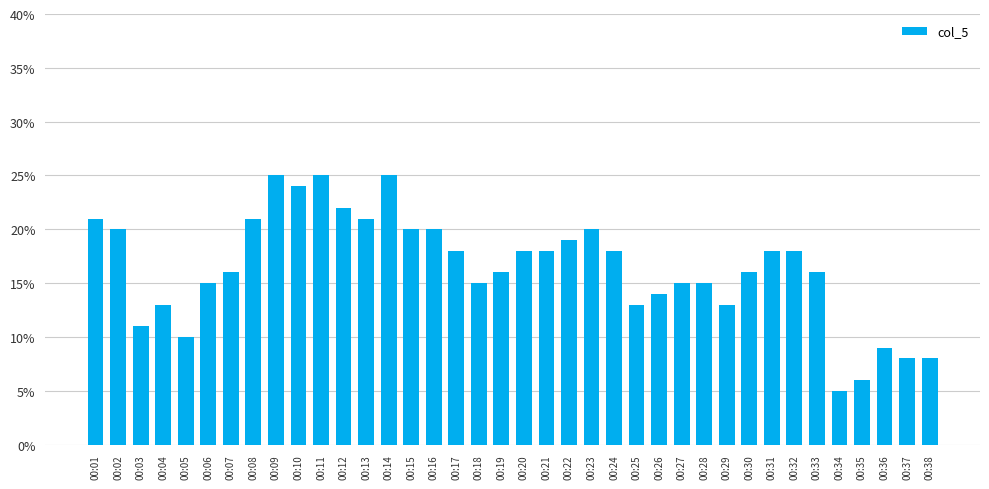

Does the chart contain any negative values?

No